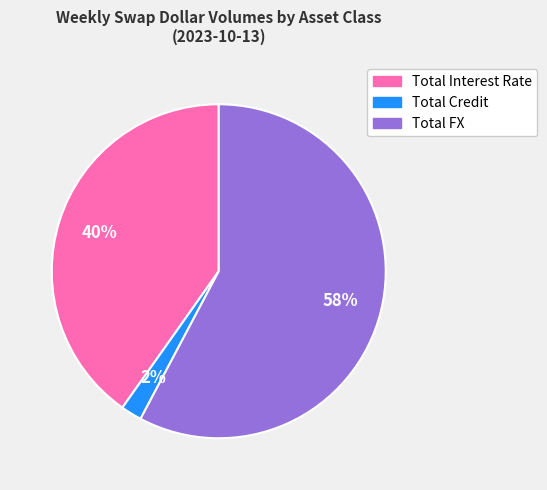

Which has a higher value, Total Credit or Total Interest Rate?

Total Interest Rate